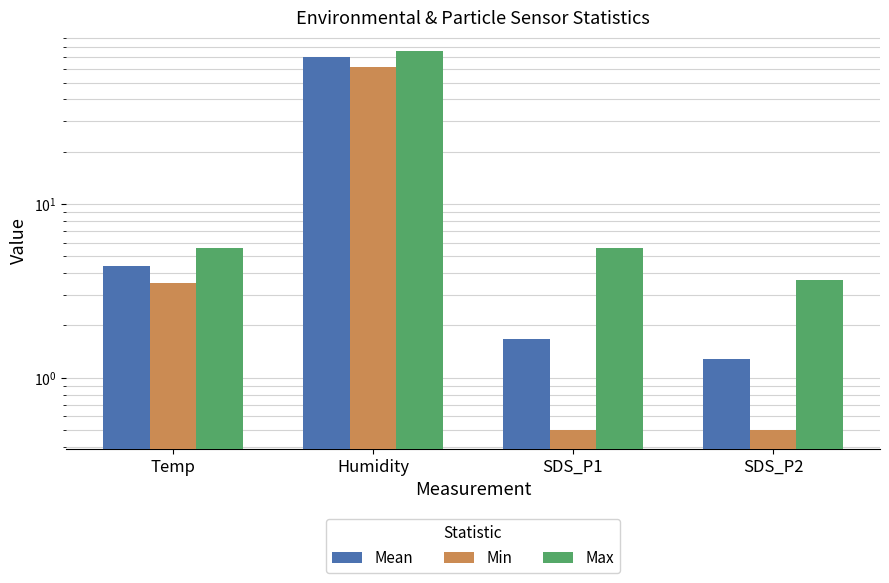

What is the difference between the highest and lowest values at Humidity?

14.8